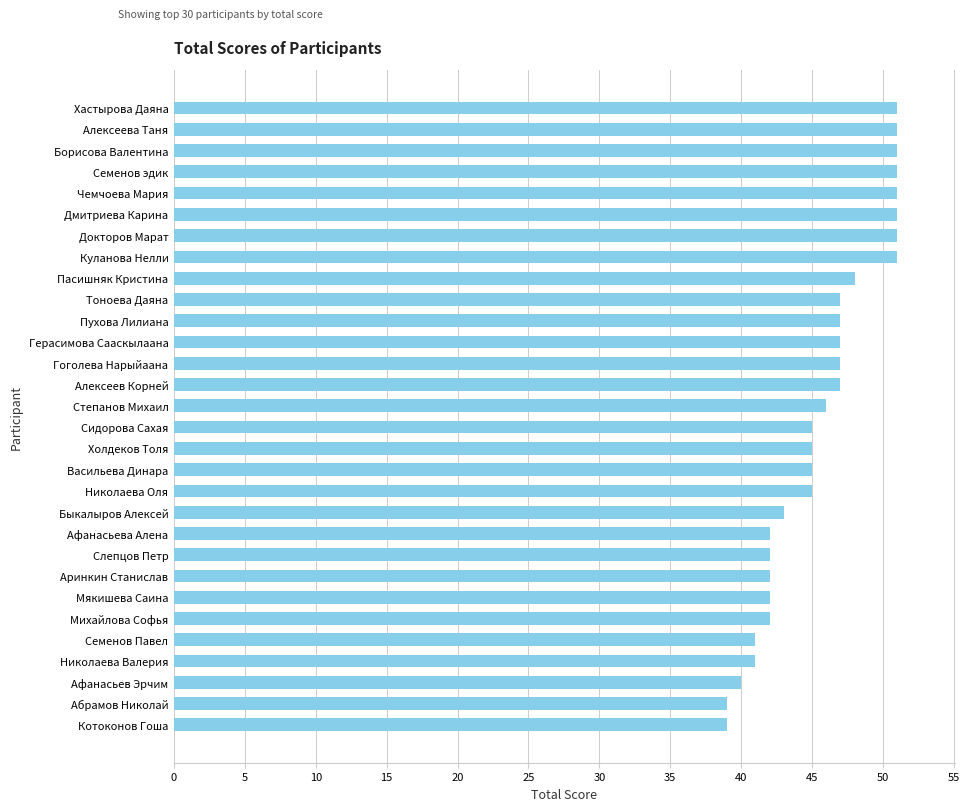

What is the sum of all values?

1370